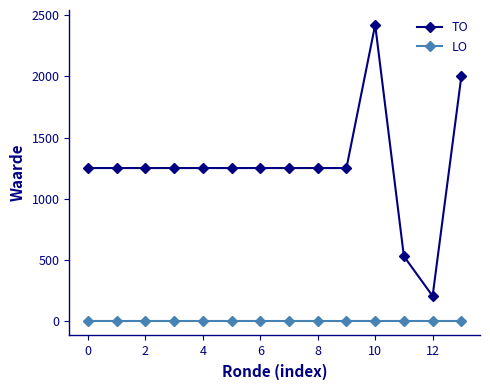

What is the value of the TO point at the 5th from the left?

1250